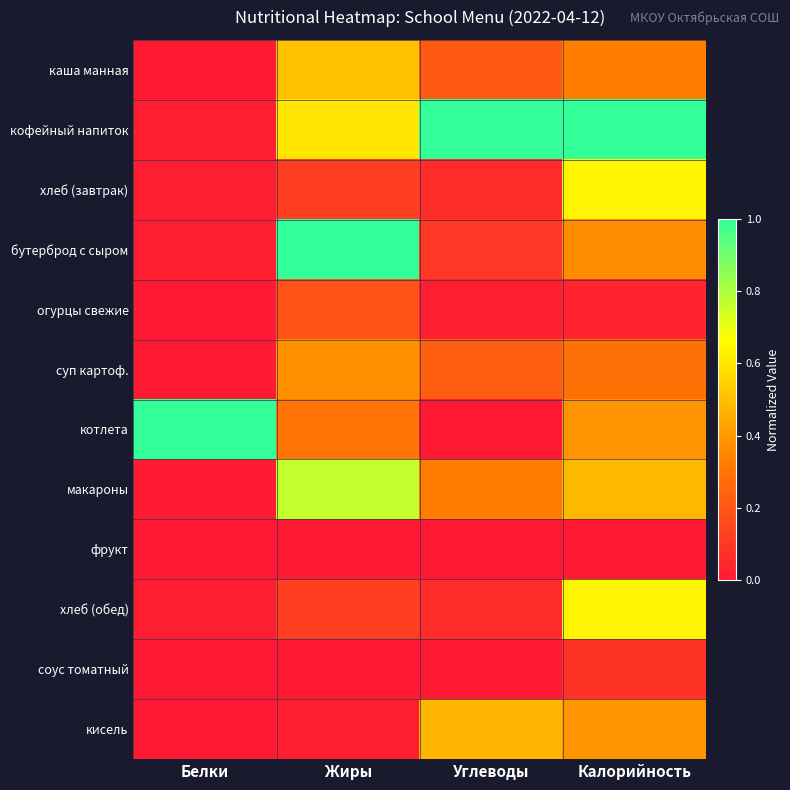

Reading left to right, list all the values displayed in this chart.

каша манная: Белки=0.0	Жиры=0.5	Углеводы=0.2	Калорийность=0.3
кофейный напиток: Белки=0.0	Жиры=0.6	Углеводы=1.0	Калорийность=1.0
хлеб (завтрак): Белки=0.0	Жиры=0.1	Углеводы=0.1	Калорийность=0.6
бутерброд с сыром: Белки=0.0	Жиры=1.0	Углеводы=0.1	Калорийность=0.4
огурцы свежие: Белки=0.0	Жиры=0.2	Углеводы=0.0	Калорийность=0.0
суп картоф.: Белки=0.0	Жиры=0.4	Углеводы=0.2	Калорийность=0.3
котлета: Белки=1.0	Жиры=0.3	Углеводы=0.0	Калорийность=0.4
макароны: Белки=0.0	Жиры=0.8	Углеводы=0.3	Калорийность=0.5
фрукт: Белки=0.0	Жиры=0.0	Углеводы=0.0	Калорийность=0.0
хлеб (обед): Белки=0.0	Жиры=0.1	Углеводы=0.1	Калорийность=0.6
соус томатный: Белки=0.0	Жиры=0.0	Углеводы=0.0	Калорийность=0.1
кисель: Белки=0.0	Жиры=0.0	Углеводы=0.5	Калорийность=0.4